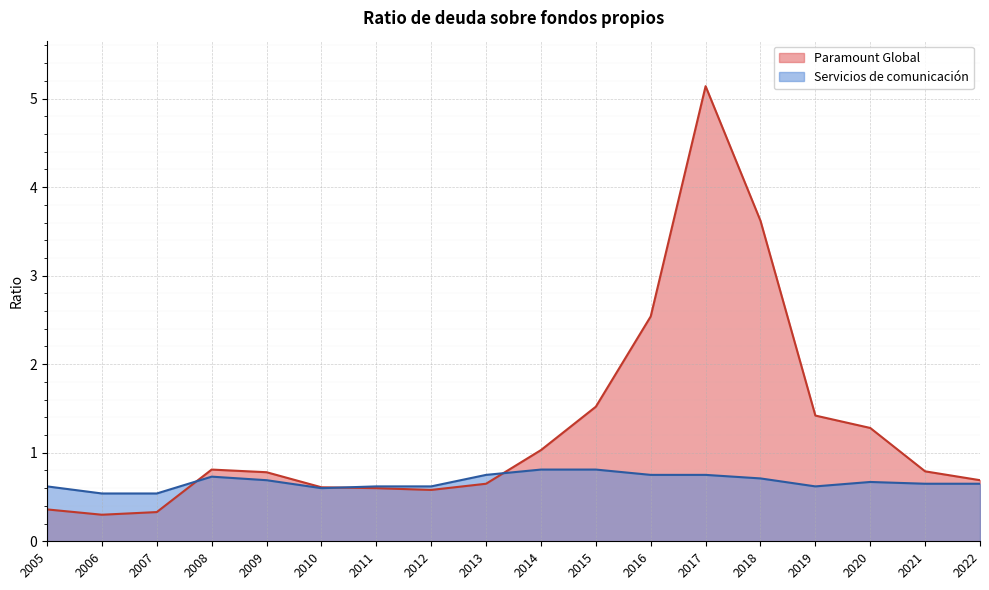

What is the highest value of the Servicios de comunicación series?

0.8